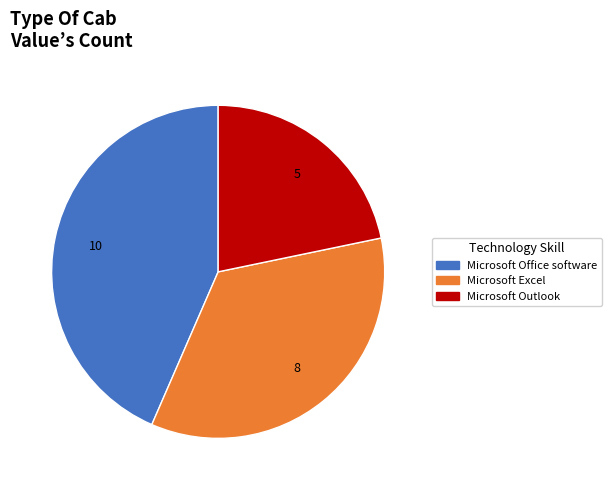

Which has a higher value, Microsoft Excel or Microsoft Outlook?

Microsoft Excel